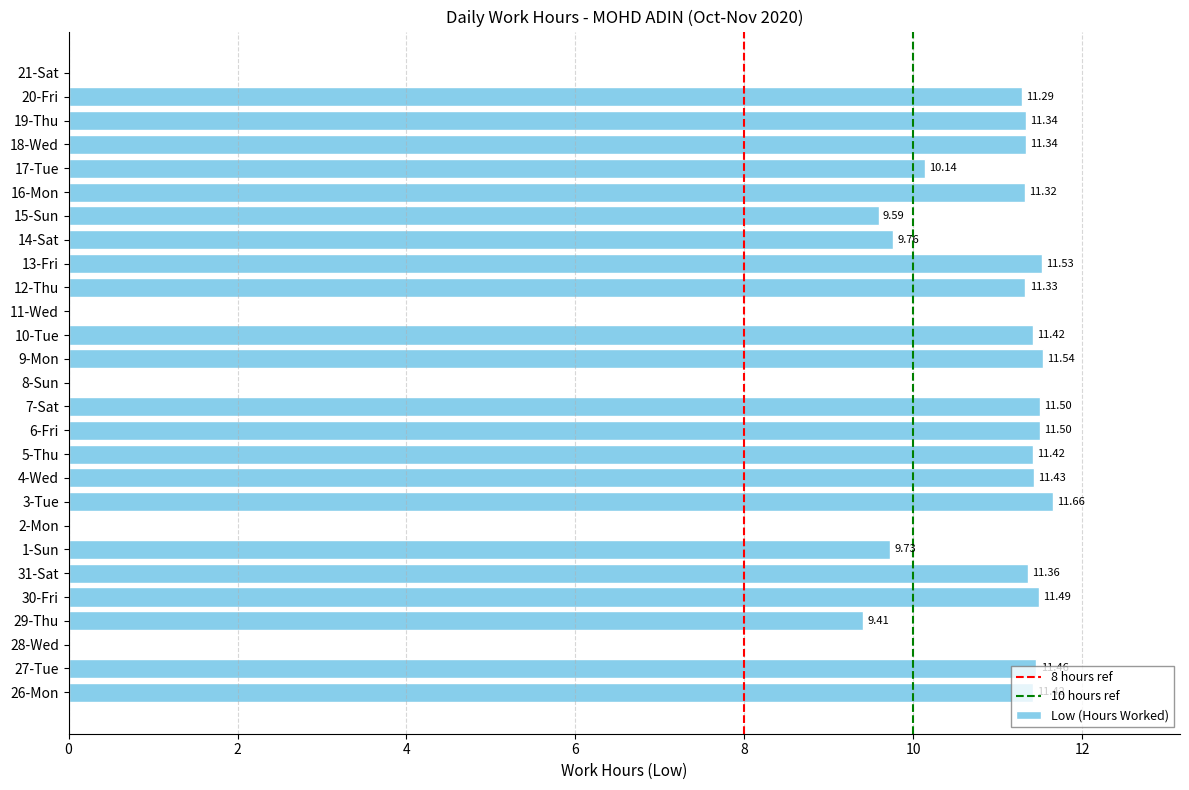

Count the number of categories in the chart.

27